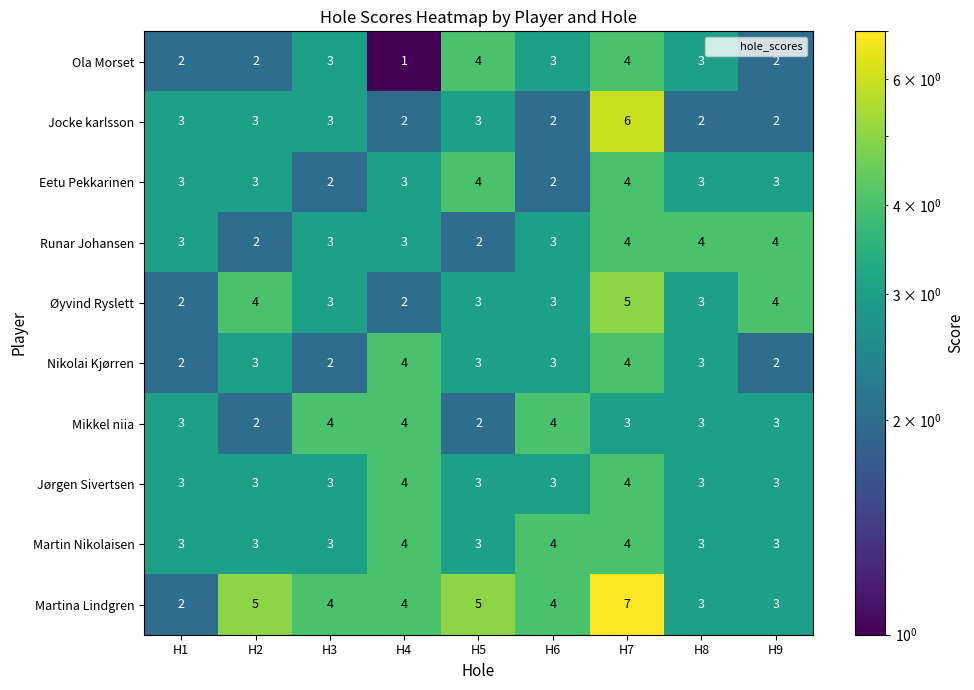

What is the sum of the Nikolai Kjørren values at H3 and H4?

6